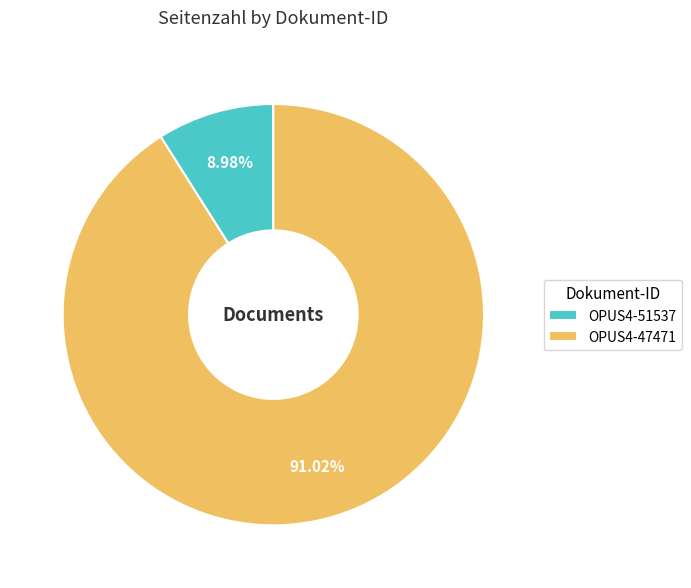

What is the smallest slice in the pie chart?

OPUS4-51537